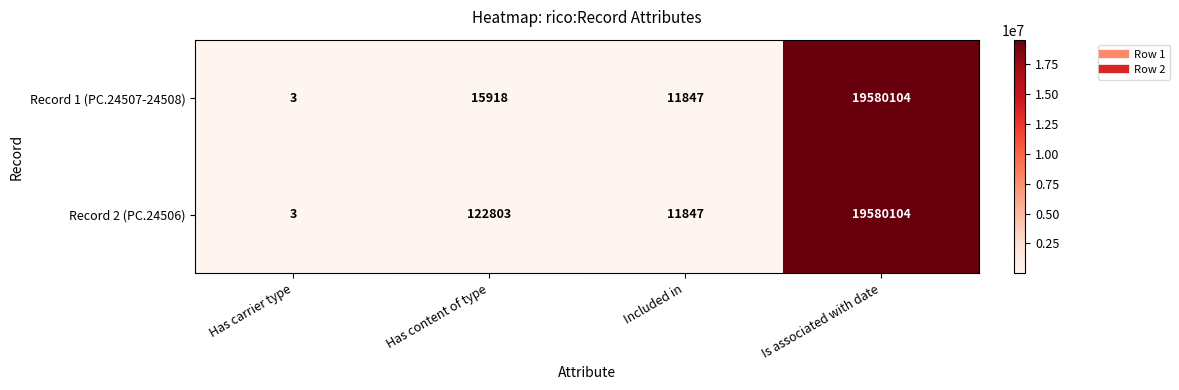

List the series in order of their overall mean, lowest first.

Record 1 (PC.24507-24508), Record 2 (PC.24506)